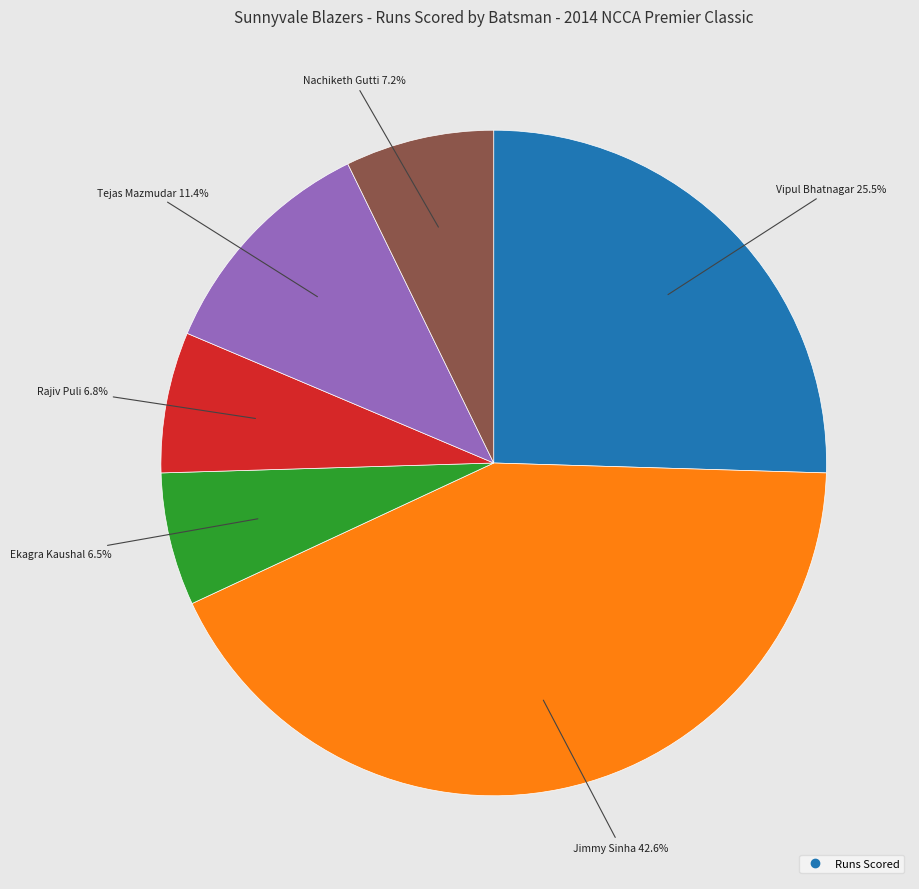

Does any single category account for the majority?

No